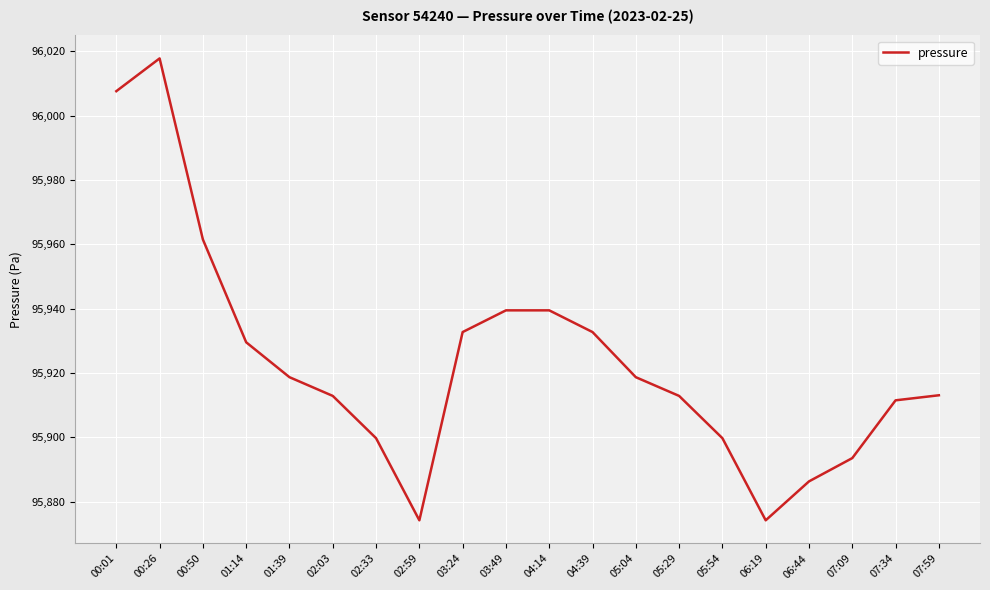

Where is the first local minimum?

02:59